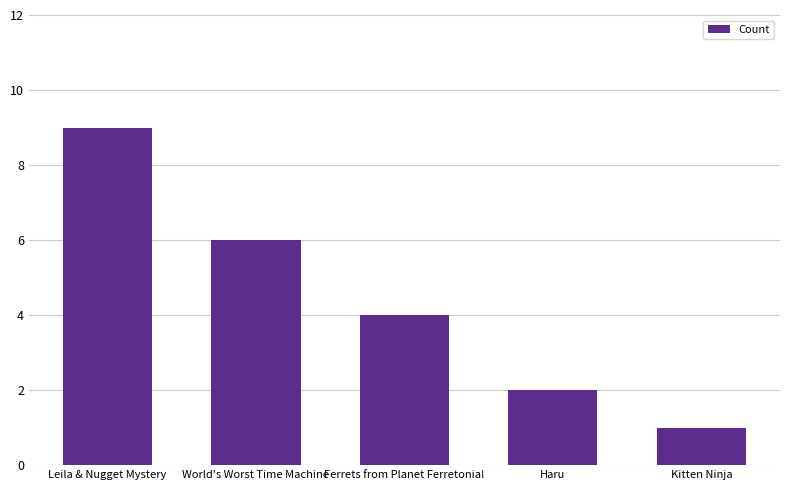

What is the approximate value at World's Worst Time Machine?

6